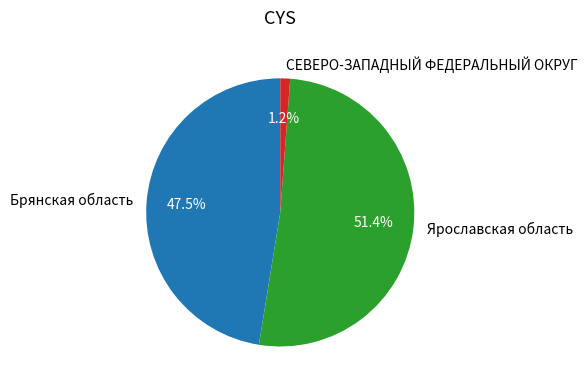

Between СЕВЕРО-ЗАПАДНЫЙ ФЕДЕРАЛЬНЫЙ ОКРУГ and Ярославская область, which is larger?

Ярославская область